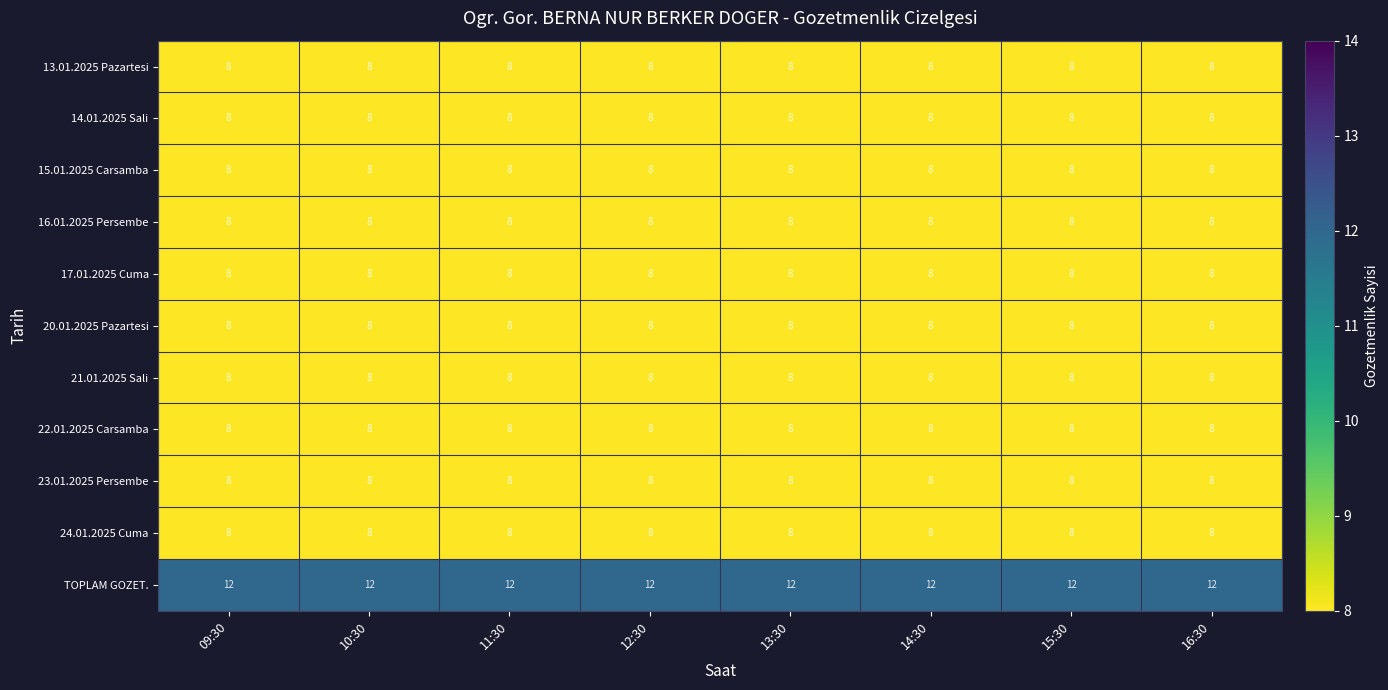

Which series has the largest total across all categories?

TOPLAM GOZET.